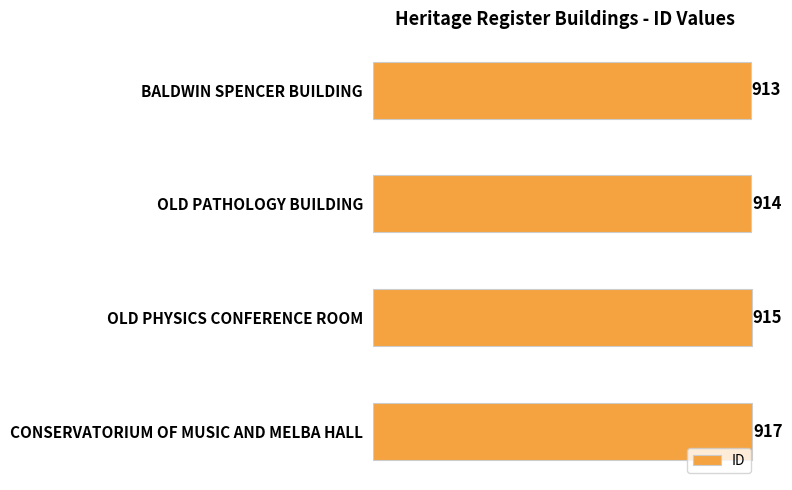

Reading top to bottom, extract all data points from this chart.

BALDWIN SPENCER BUILDING=913	OLD PATHOLOGY BUILDING=914	OLD PHYSICS CONFERENCE ROOM=915	CONSERVATORIUM OF MUSIC AND MELBA HALL=917